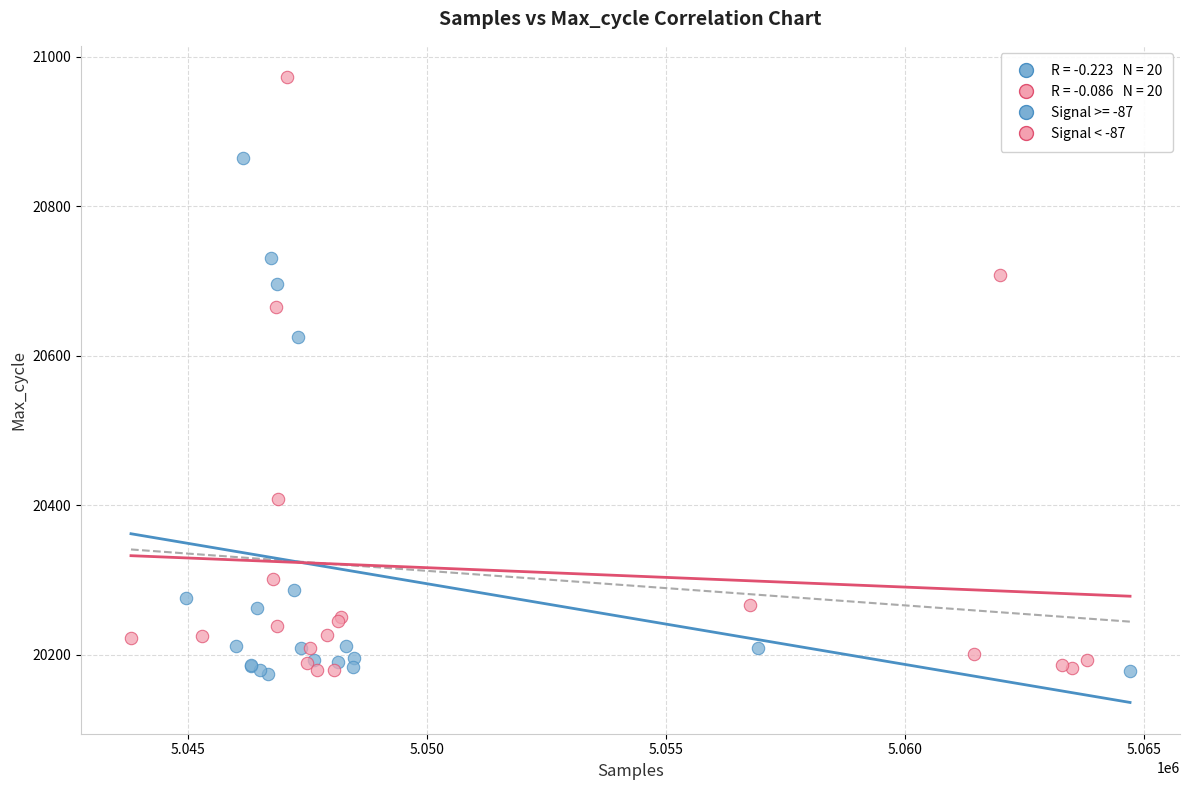

Which series has the widest spread of Y values?

Signal < -87